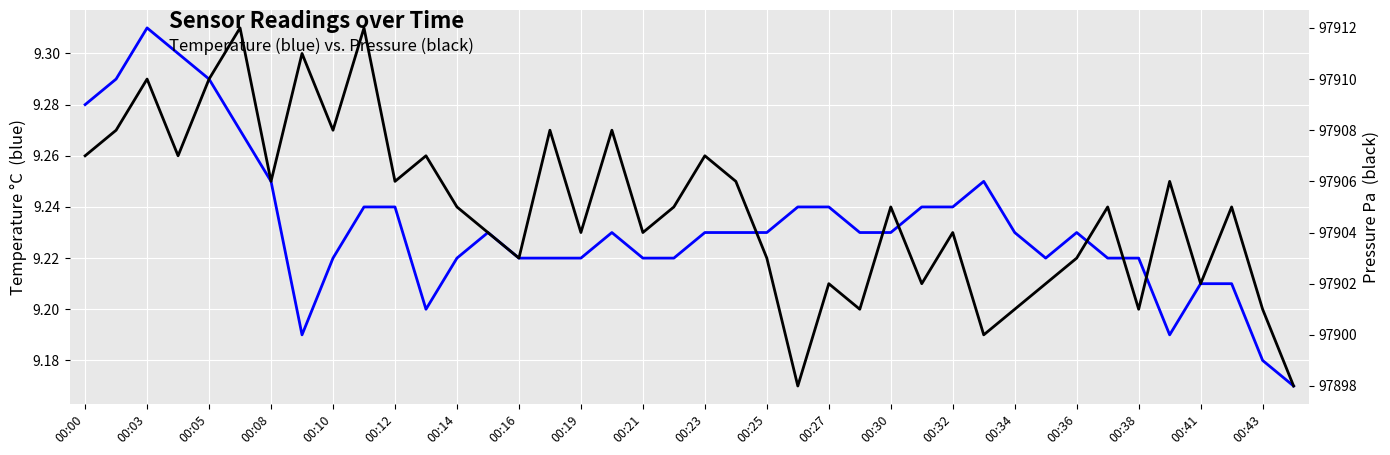

The value of temperature at 00:41 is 9.2. True or false?

True